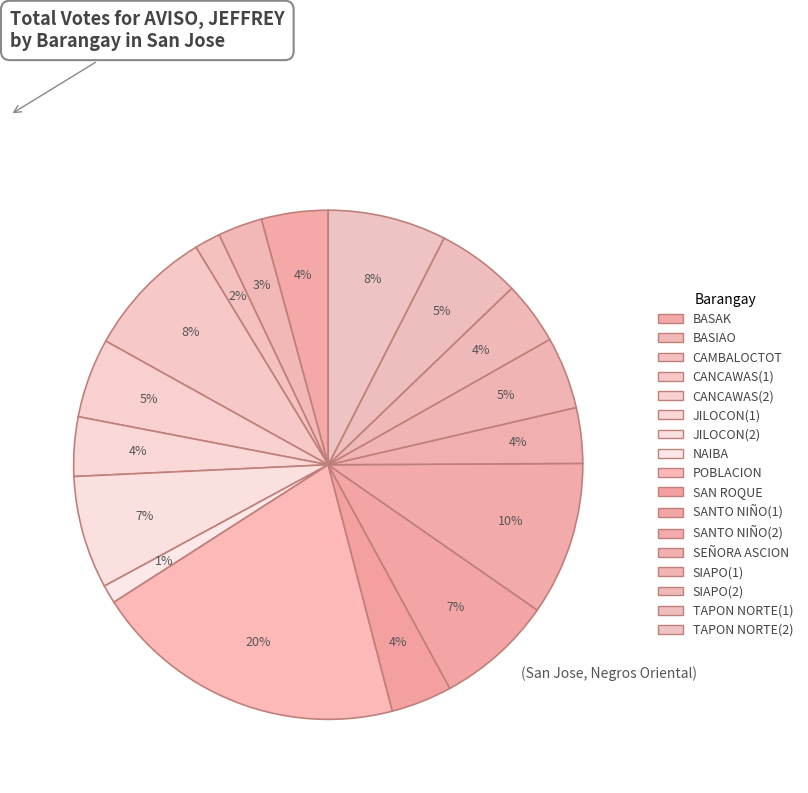

How many slices are in this pie chart?

17